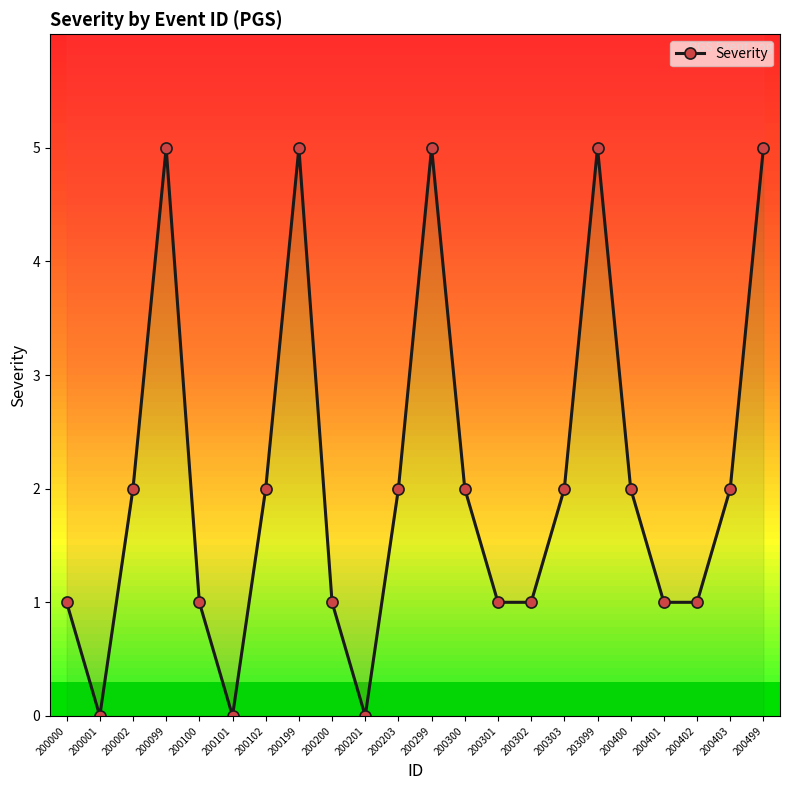

How many data points are above 2?

5